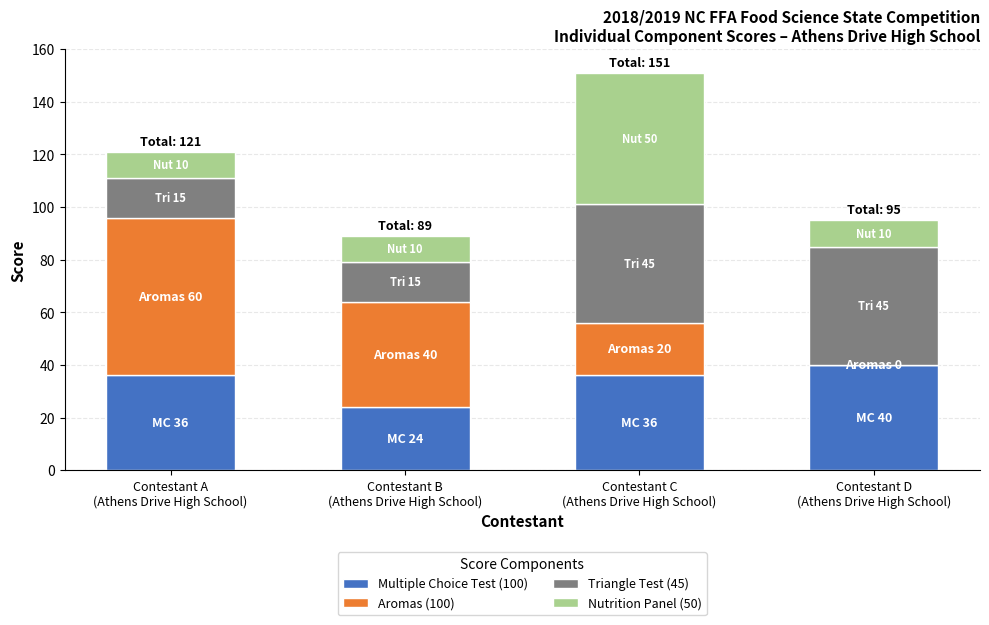

What is the sum of all Multiple Choice Test (100) values?

136